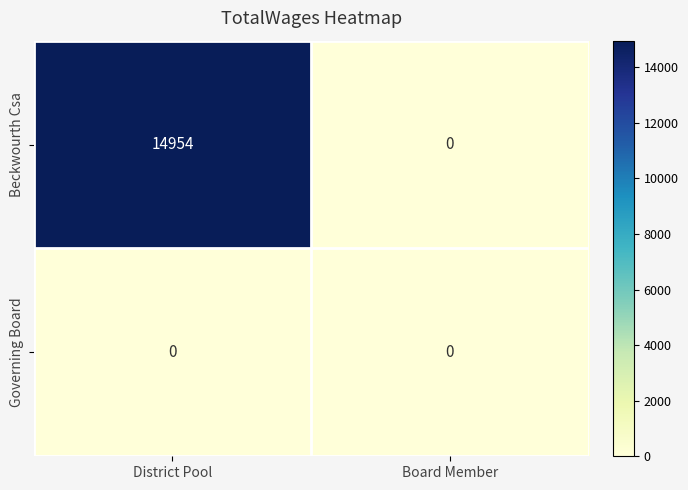

Reading right to left, list all the values displayed in this chart.

Beckwourth Csa: 0	14954
Governing Board: 0	0